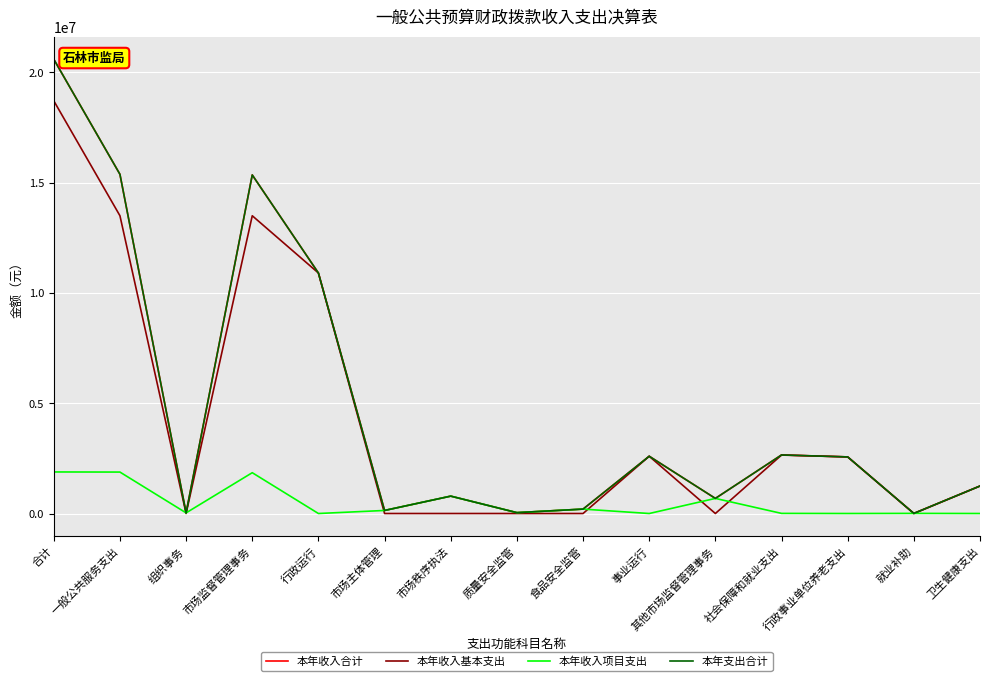

Does the chart have visible grid lines?

Yes